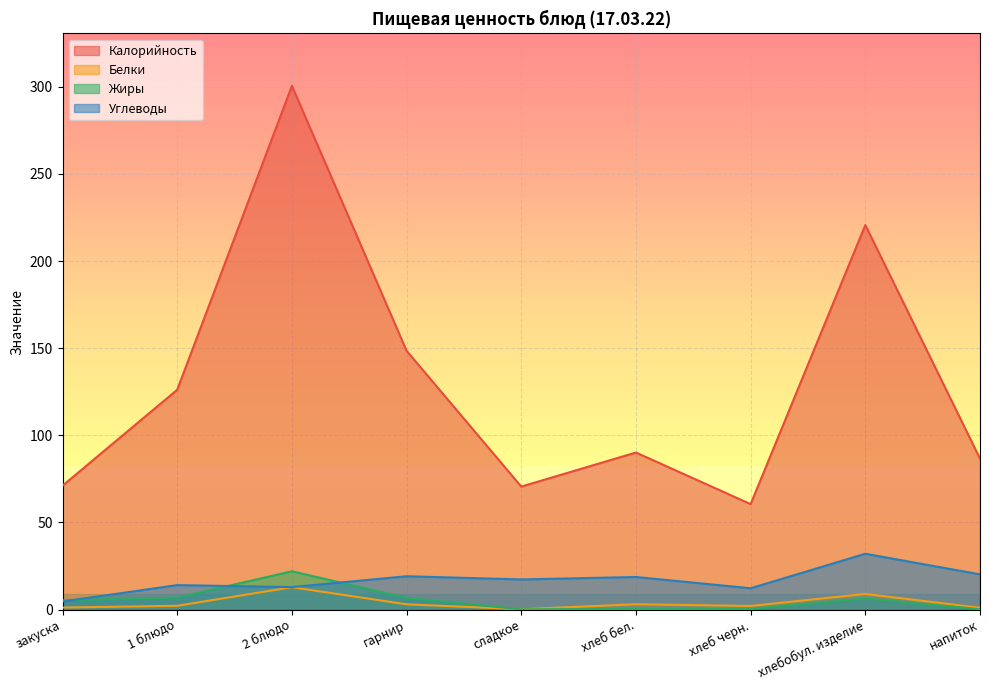

True or false: Белки has more than 2 interior local peaks.

True